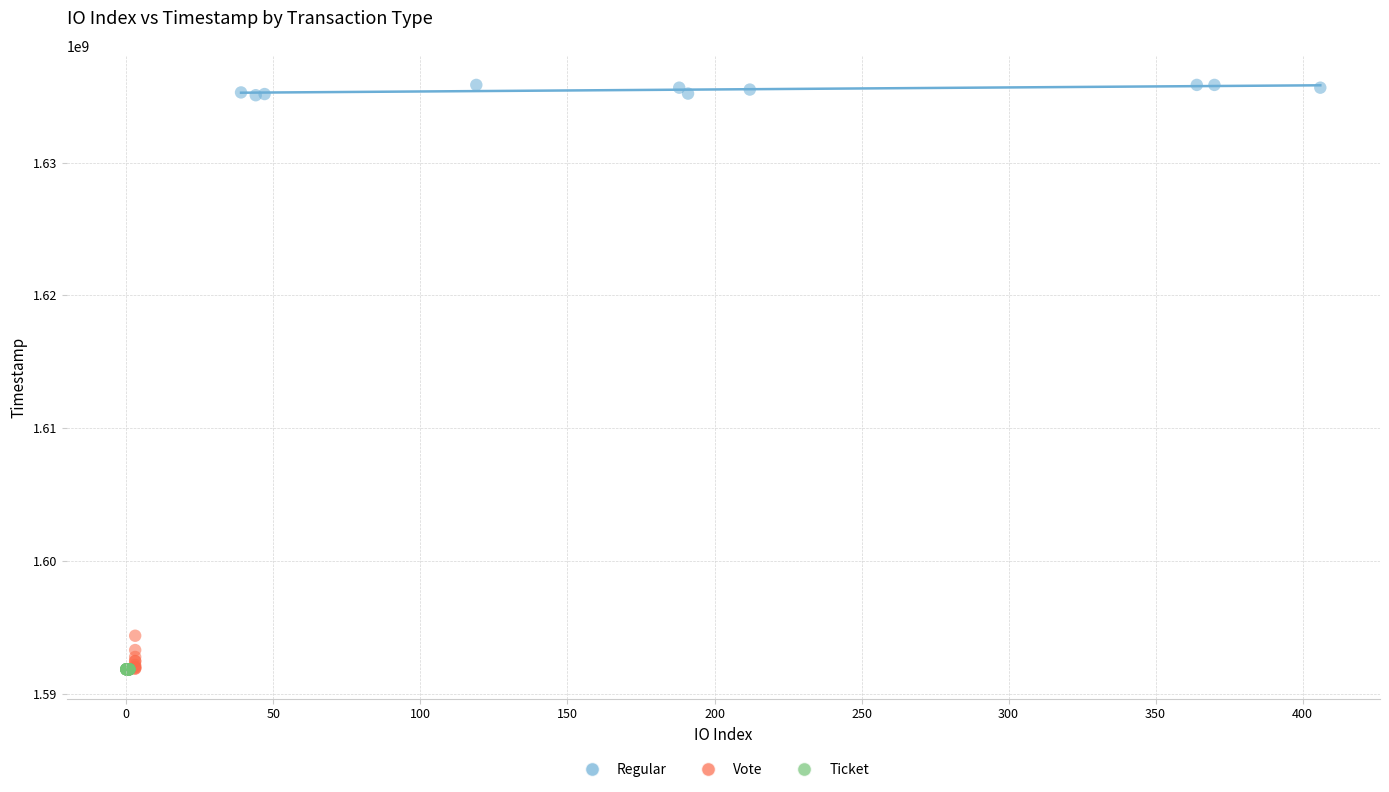

What are all the series names shown in the legend?

Regular, Vote, Ticket